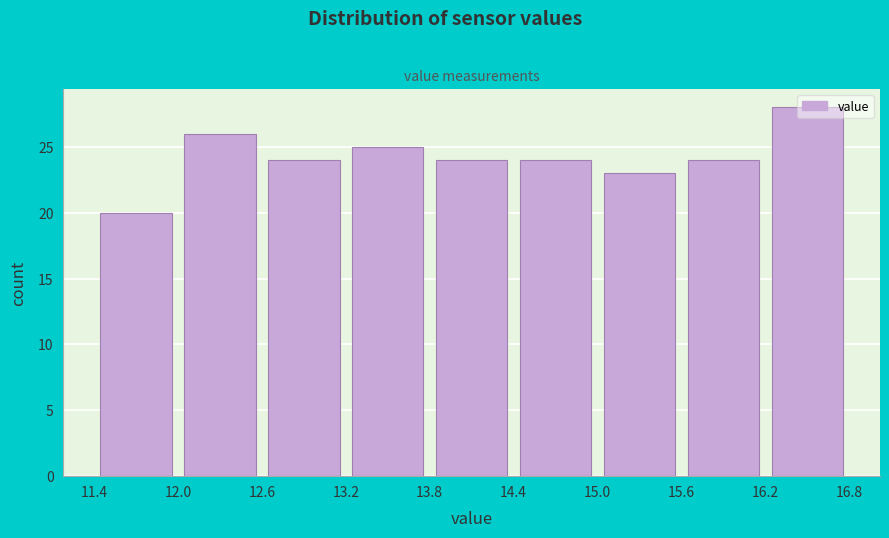

How tall is the bar that spans 13.8 to 14.4 on the x-axis? The values are not printed on the chart, so give them approximately, as read against the axis.

24